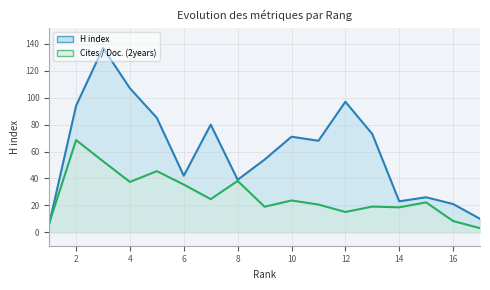

Which label corresponds to the smallest value in the chart?

17